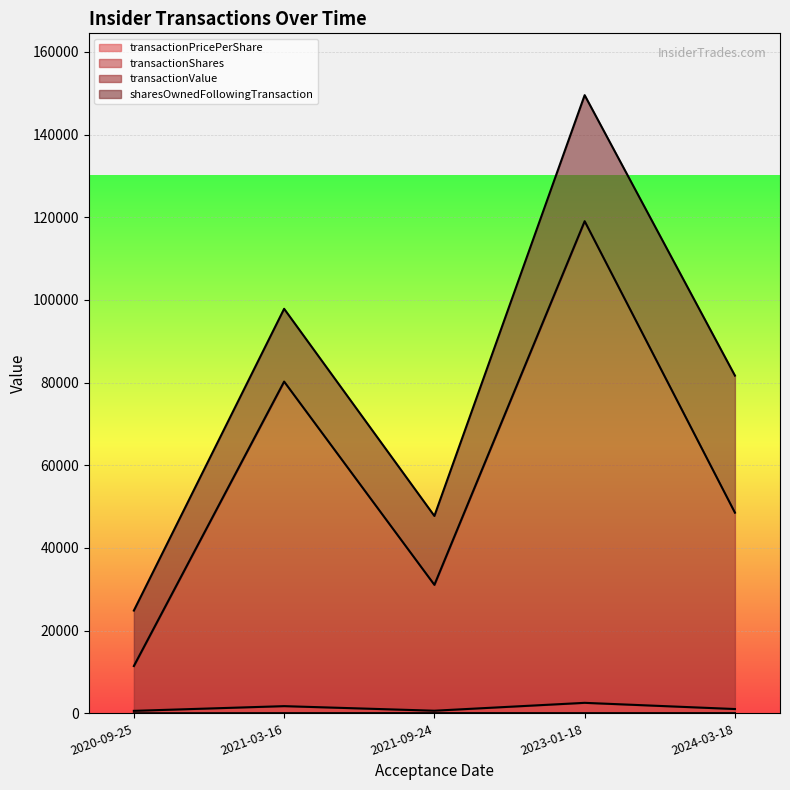

Which series has the widest spread of values?

transactionValue